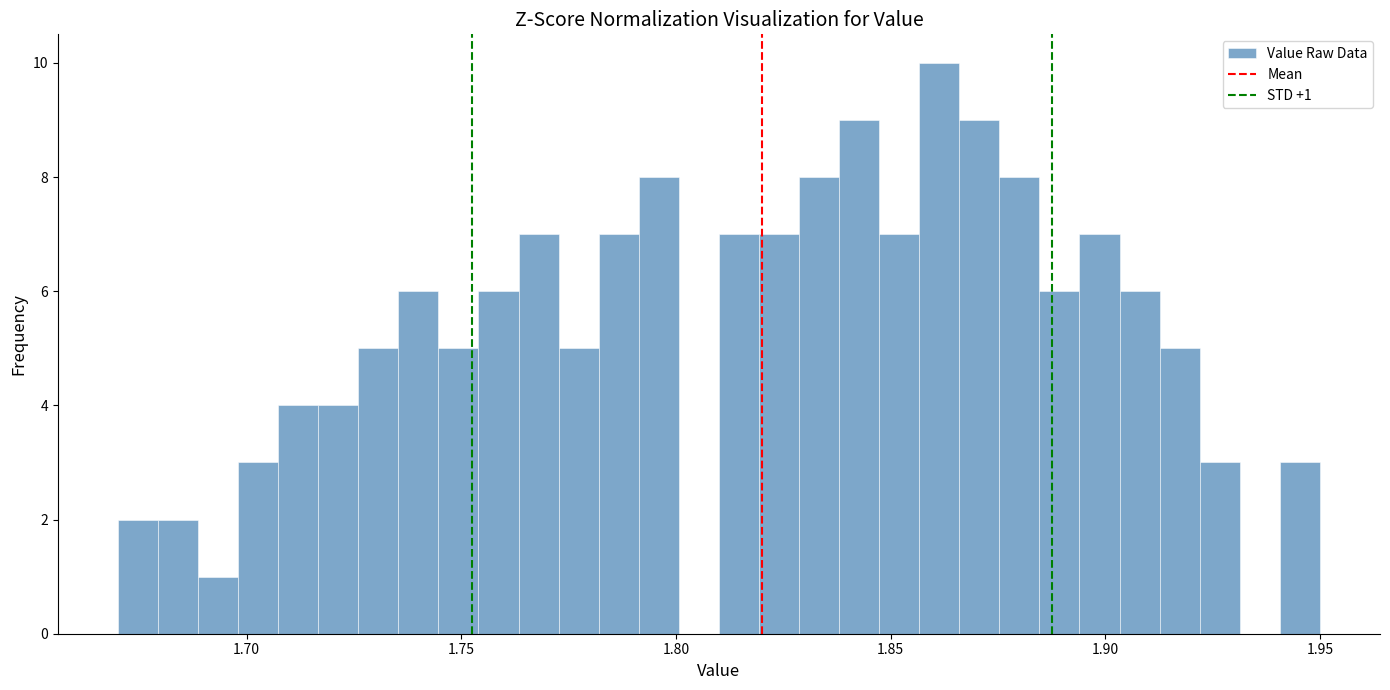

Read against the x-axis, roughly where is the centre of the tallest bar?

1.860